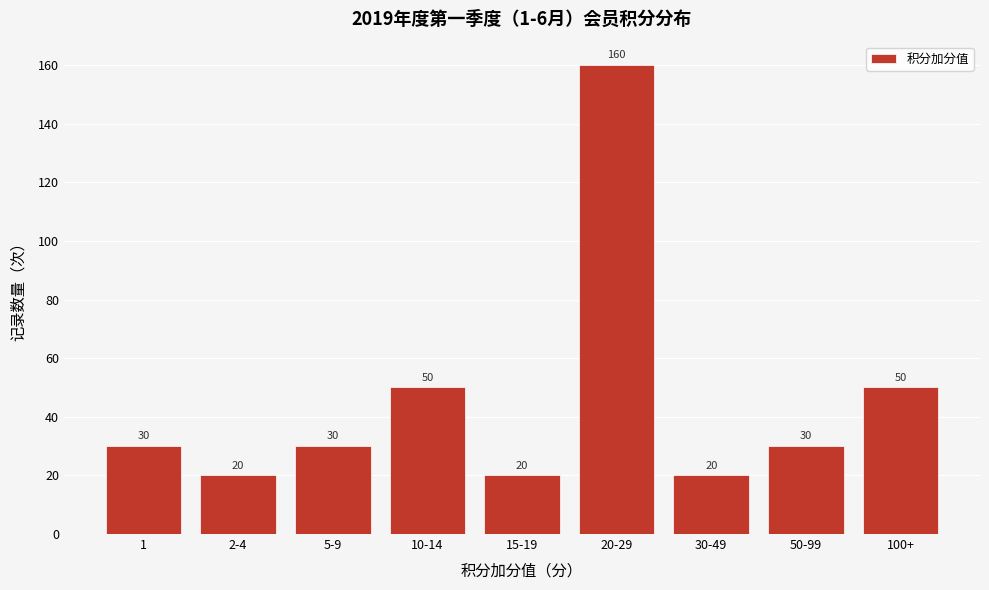

Reading right to left, transcribe all the data shown in this chart.

100+=50	50-99=30	30-49=20	20-29=160	15-19=20	10-14=50	5-9=30	2-4=20	1=30